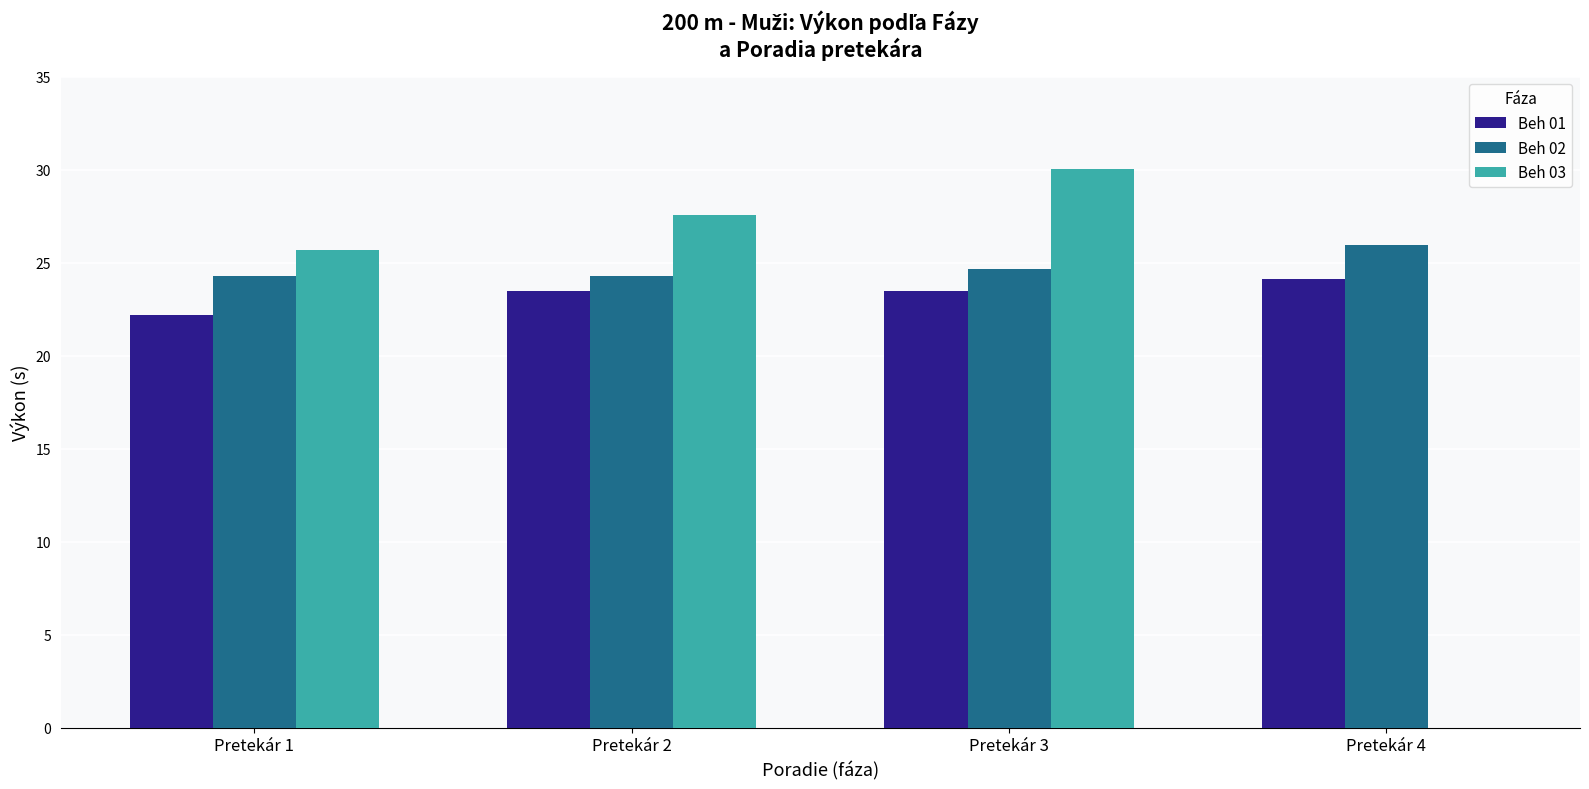

Is it true that Beh 01 equals 12.2 at Pretekár 4?

False